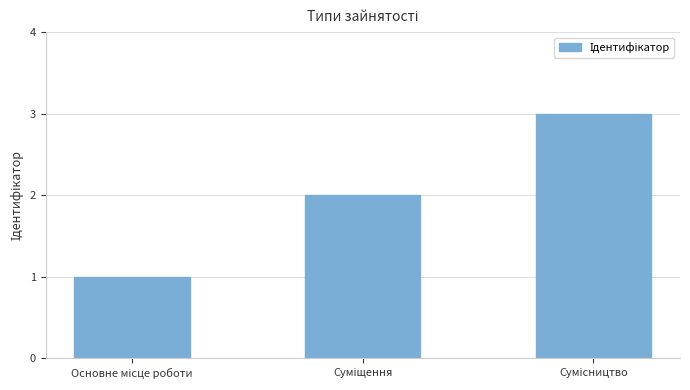

What is the minimum value shown in the chart?

1